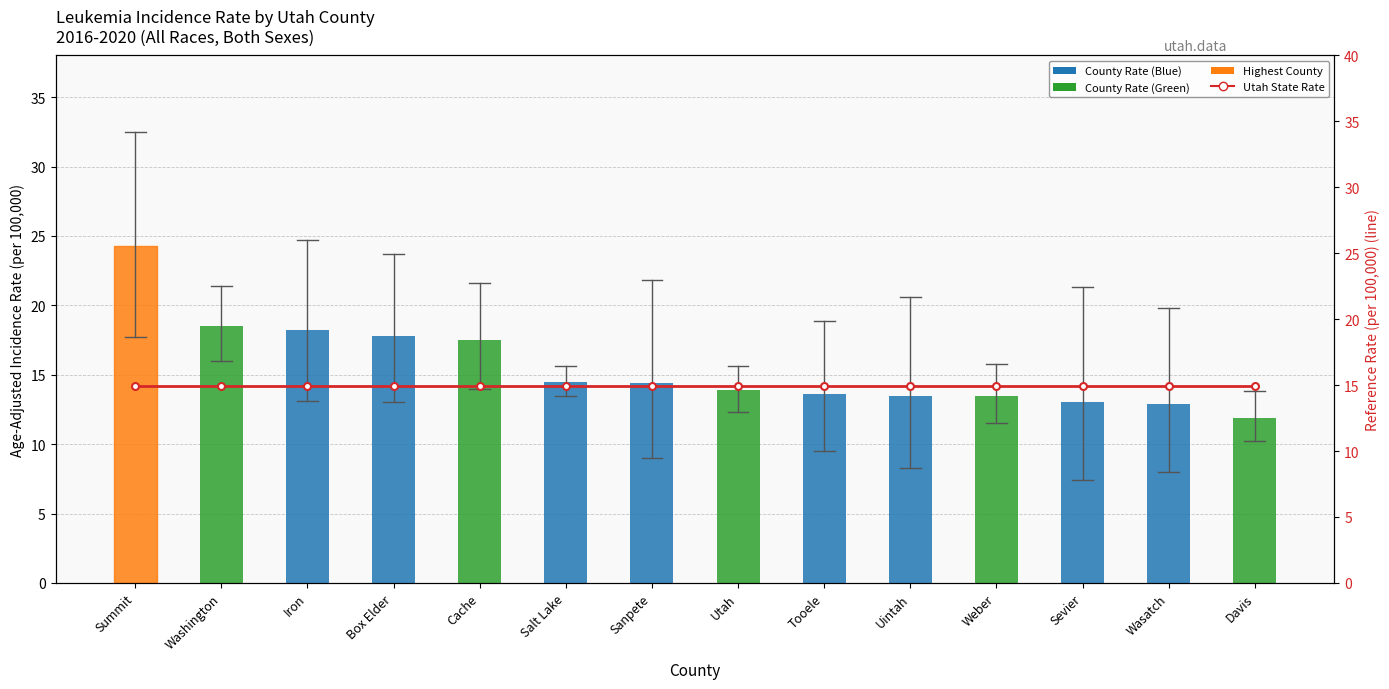

Rank the series at Sanpete from lowest to highest value.

Age-Adjusted Incidence Rate, Utah Rate